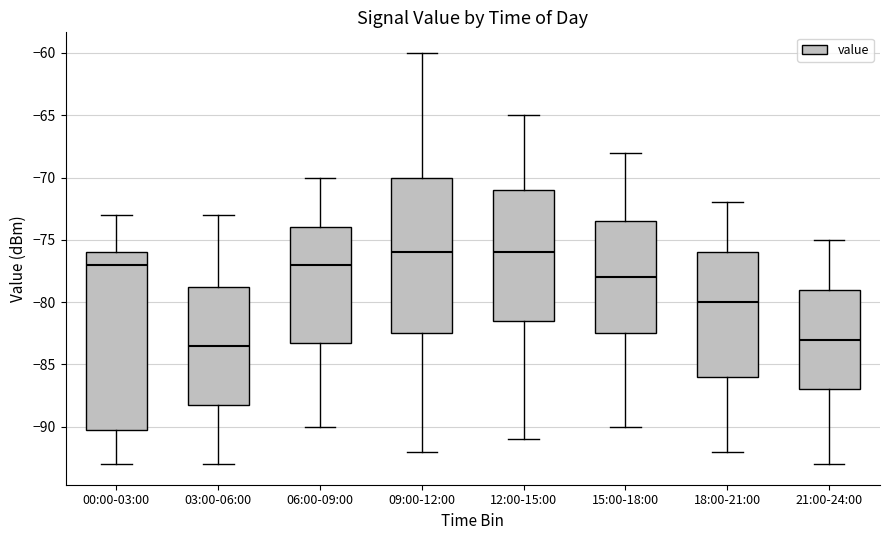

Which box is the tallest, from its lower edge to its upper edge?

00:00-03:00